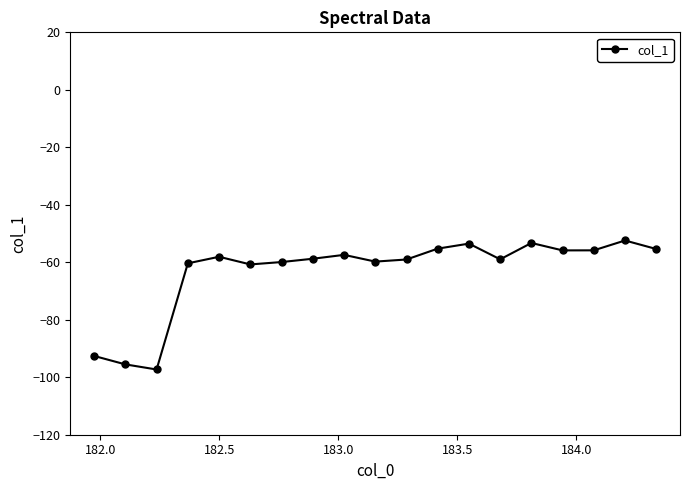

What is the sum of all values?

-1200.1